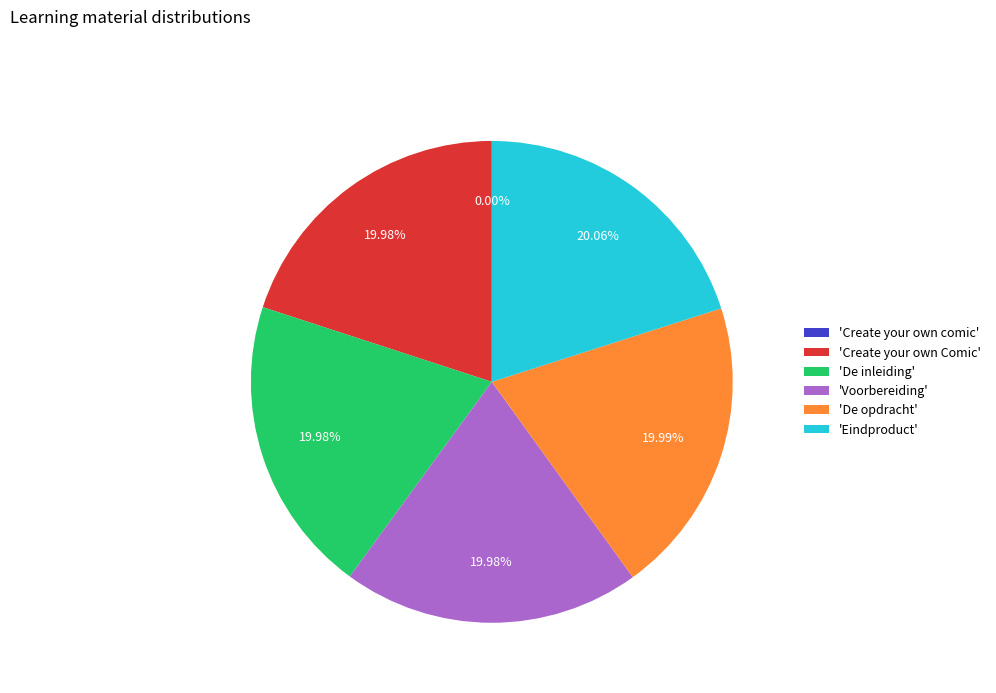

Is there any slice that represents more than half of the pie?

No